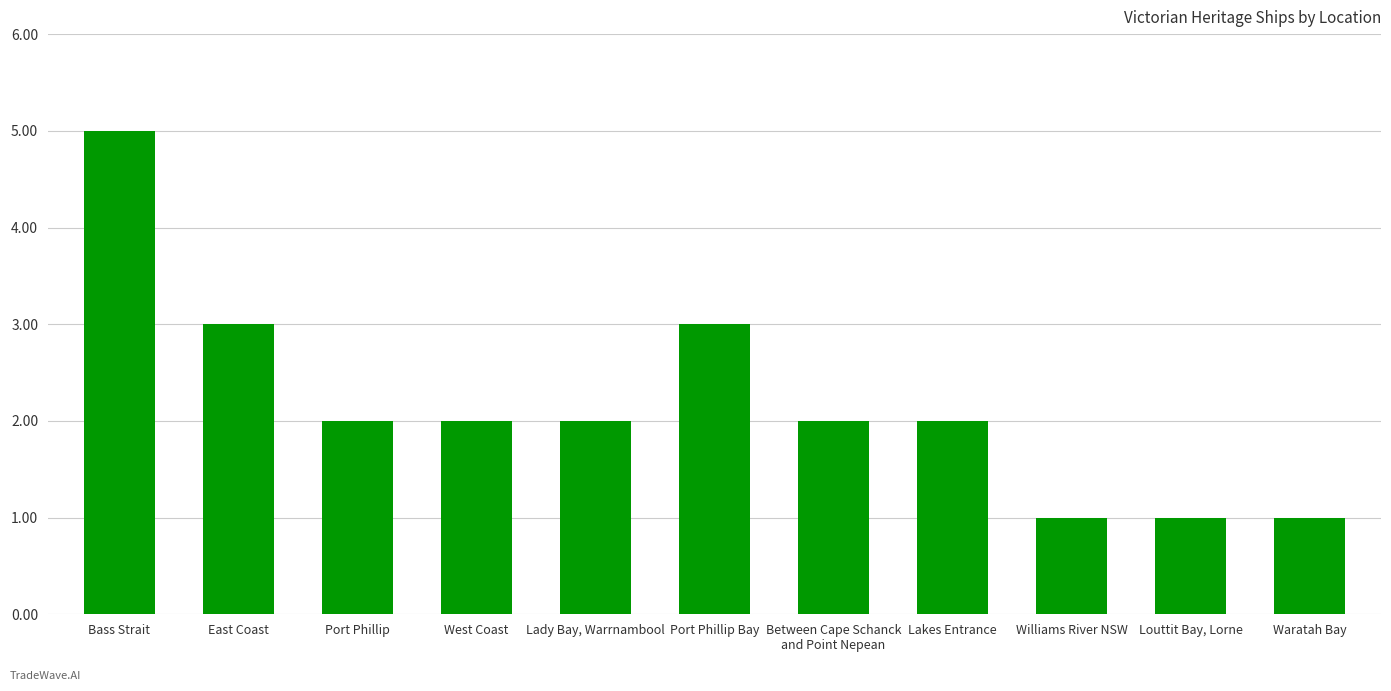

How many bars are there in total?

11